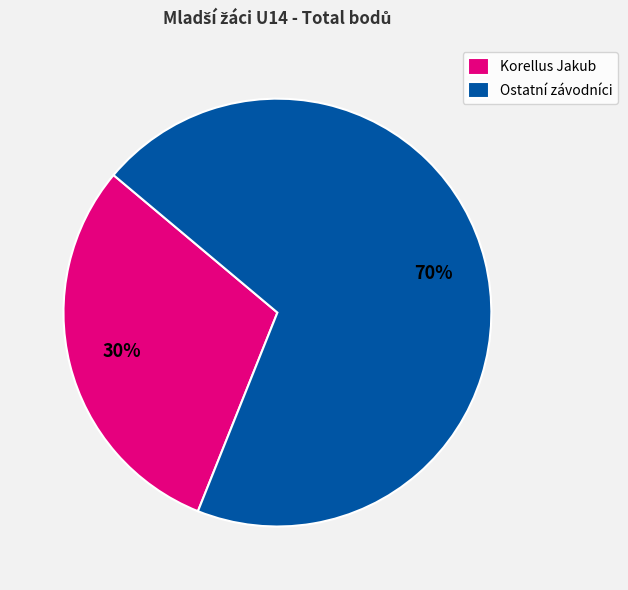

To the nearest percent, what portion does Ostatní závodníci represent?

70%